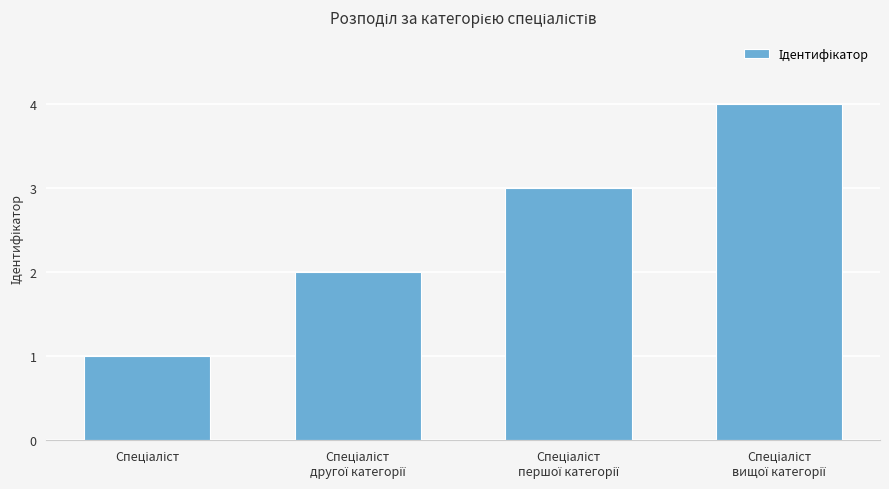

What is the difference between the maximum and minimum values?

3